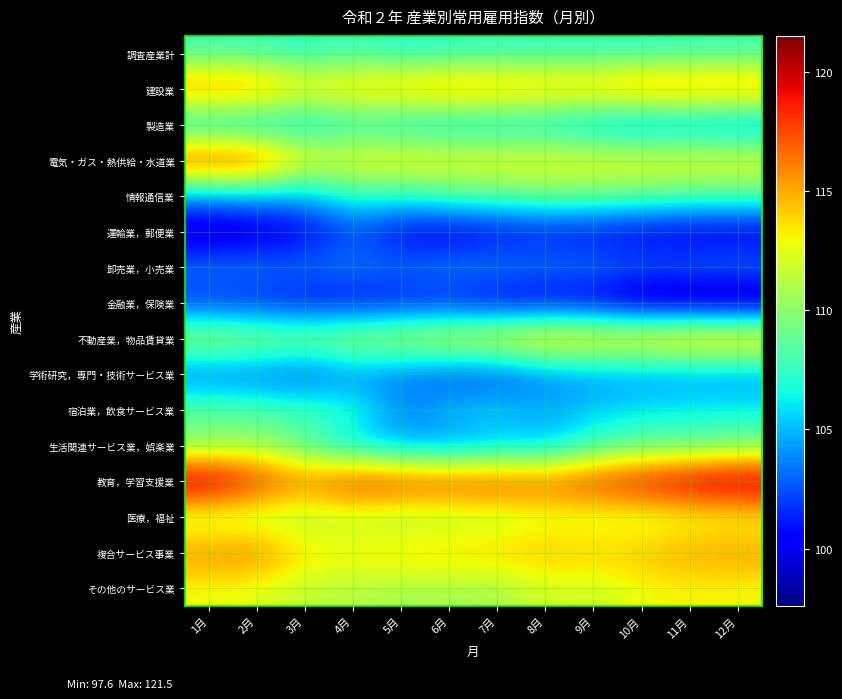

Rank the series at 4月 from lowest to highest value.

金融業，保険業, 運輸業，郵便業, 学術研究，専門・技術サービス業, 卸売業，小売業, 生活関連サービス業，娯楽業, 製造業, 情報通信業, 宿泊業，飲食サービス業, 調査産業計, その他のサービス業, 医療，福祉, 不動産業，物品賃貸業, 電気・ガス・熱供給・水道業, 複合サービス事業, 建設業, 教育，学習支援業